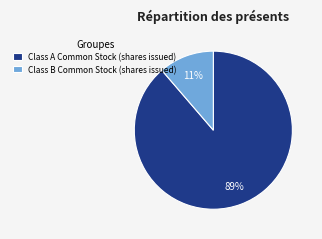

Is it true that Class A Common Stock (shares issued) is 89% of the pie?

True